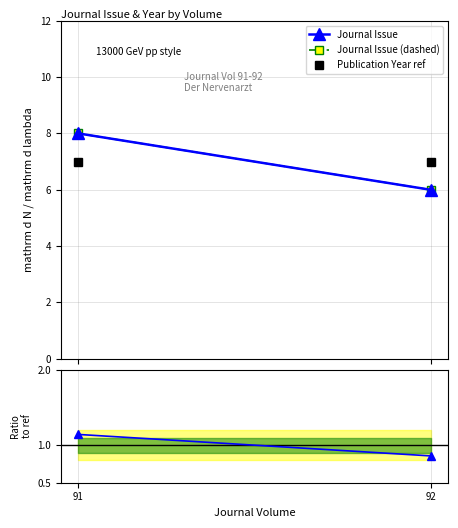

What is the minimum value shown in the chart?

0.9